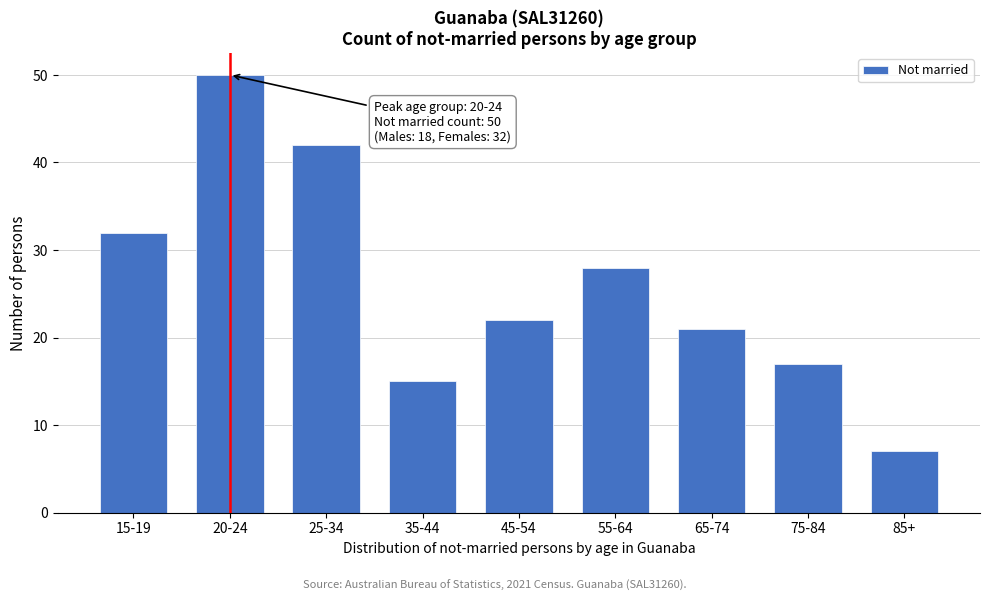

Reading right to left, extract all data points from this chart.

85+=7	75-84=17	65-74=21	55-64=28	45-54=22	35-44=15	25-34=42	20-24=50	15-19=32